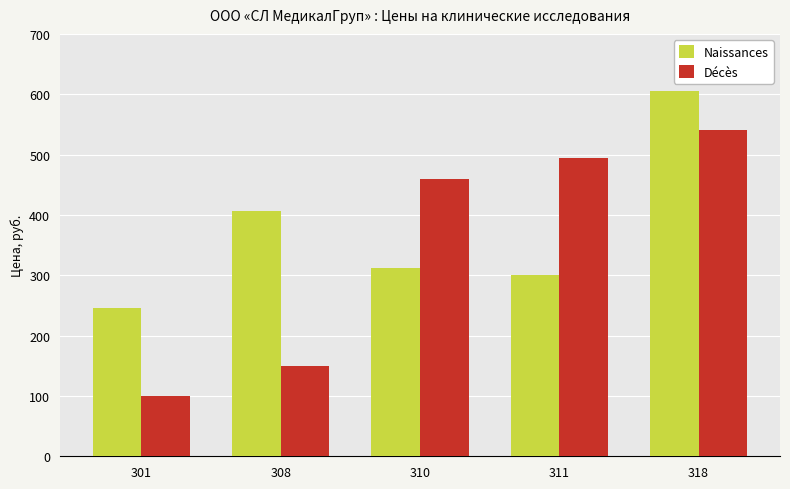

What are all the series names shown in the legend?

Naissances, Décès